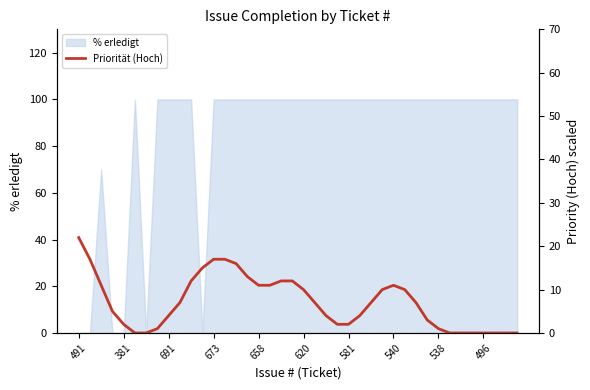

How many values are above zero?

31